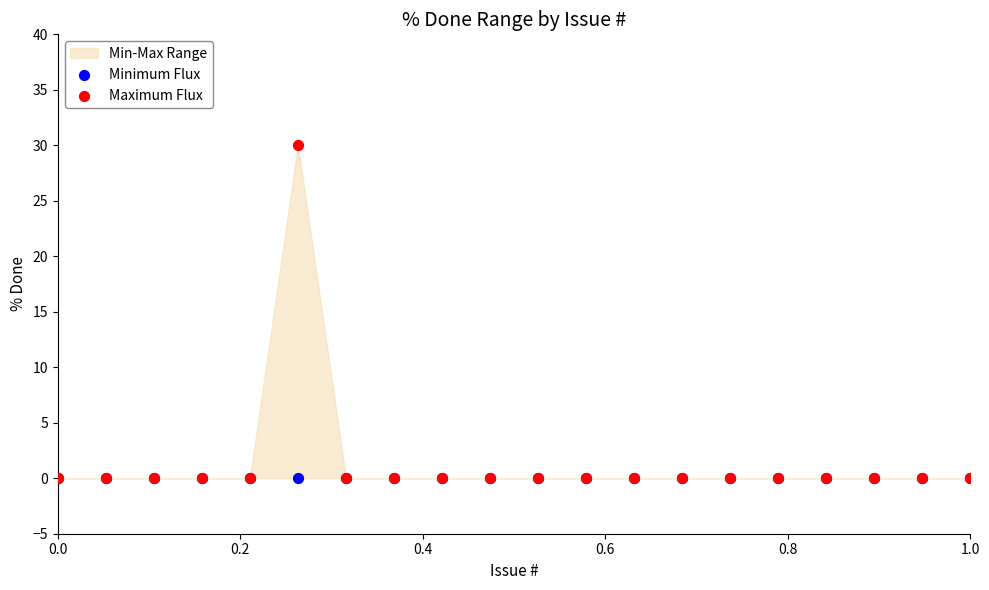

Which series contains the highest Y value?

Maximum Flux